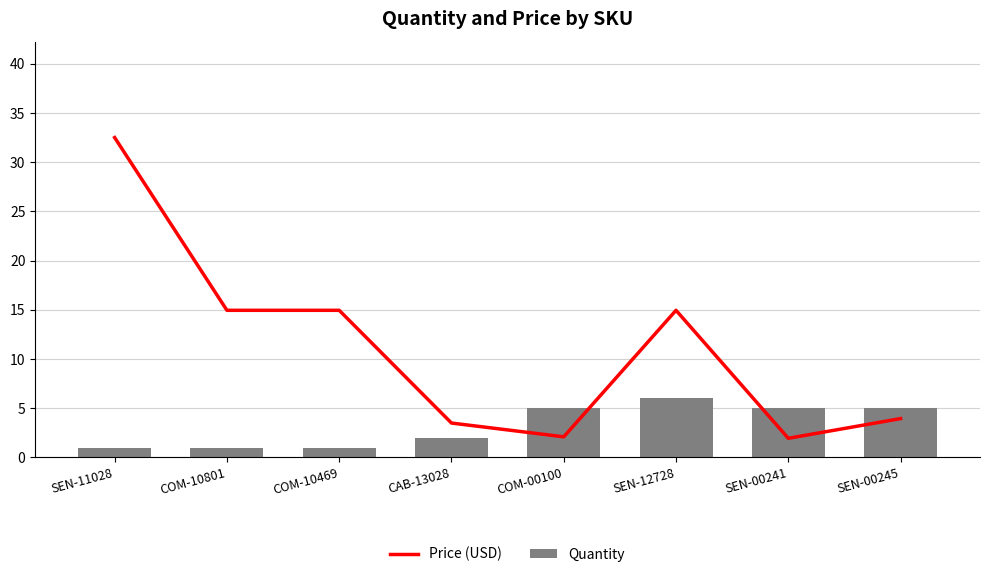

What is the approximate value of Price (USD) at SEN-12728?

14.9